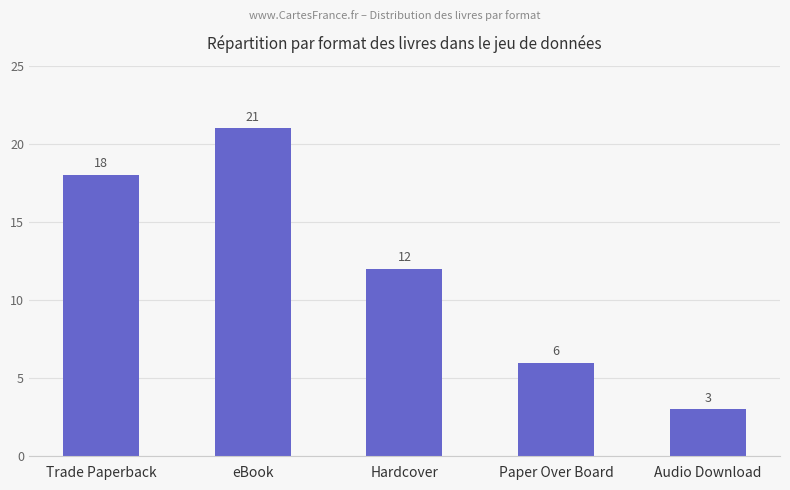

How many values are between 6 and 18?

3